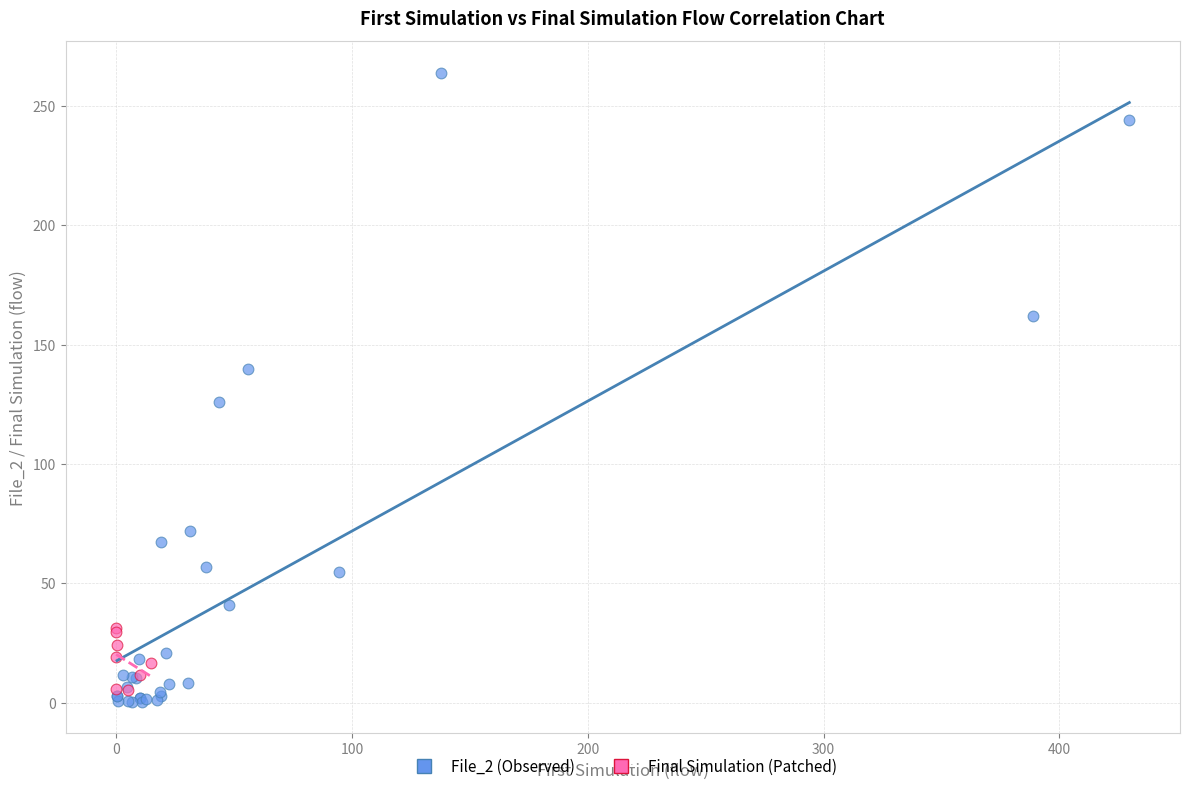

Which series has the widest spread of Y values?

File_2 (Observed)